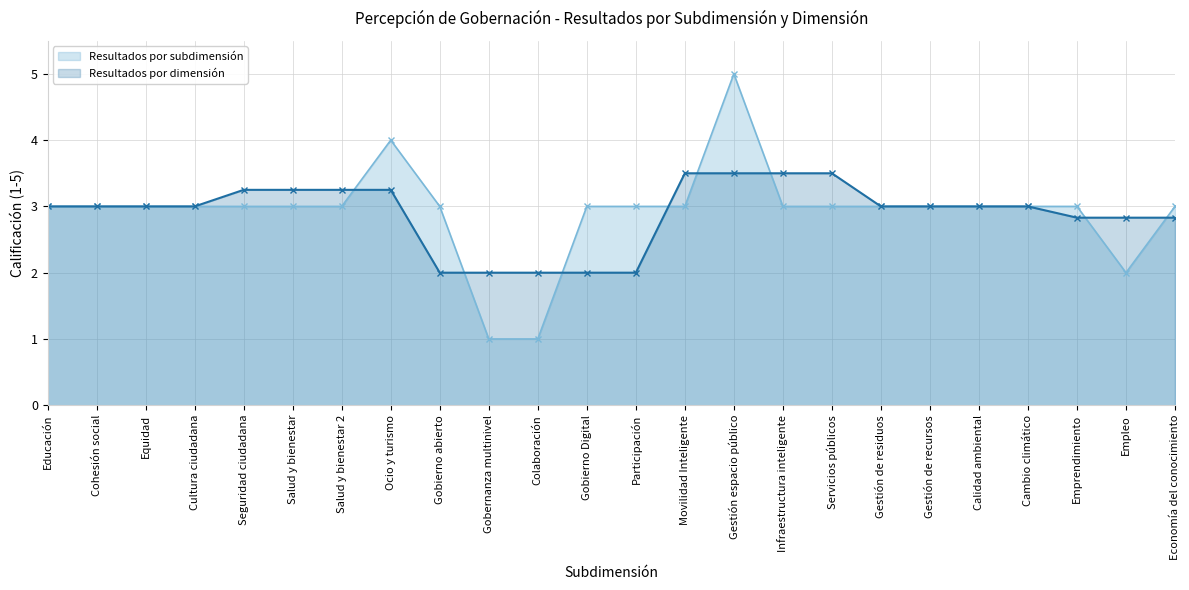

Reading left to right, transcribe all the data shown in this chart.

Resultados por subdimensión: Educación=3.0	Cohesión social=3.0	Equidad=3.0	Cultura ciudadana=3.0	Seguridad ciudadana=3.0	Salud y bienestar=3.0	Salud y bienestar 2=3.0	Ocio y turismo=4.0	Gobierno abierto=3.0	Gobernanza multinivel=1.0	Colaboración=1.0	Gobierno Digital=3.0	Participación=3.0	Movilidad Inteligente=3.0	Gestión espacio público=5.0	Infraestructura inteligente=3.0	Servicios públicos=3.0	Gestión de residuos=3.0	Gestión de recursos=3.0	Calidad ambiental=3.0	Cambio climático=3.0	Emprendimiento=3.0	Empleo=2.0	Economía del conocimiento=3.0
Resultados por dimensión: Educación=3.0	Cohesión social=3.0	Equidad=3.0	Cultura ciudadana=3.0	Seguridad ciudadana=3.2	Salud y bienestar=3.2	Salud y bienestar 2=3.2	Ocio y turismo=3.2	Gobierno abierto=2.0	Gobernanza multinivel=2.0	Colaboración=2.0	Gobierno Digital=2.0	Participación=2.0	Movilidad Inteligente=3.5	Gestión espacio público=3.5	Infraestructura inteligente=3.5	Servicios públicos=3.5	Gestión de residuos=3.0	Gestión de recursos=3.0	Calidad ambiental=3.0	Cambio climático=3.0	Emprendimiento=2.8	Empleo=2.8	Economía del conocimiento=2.8